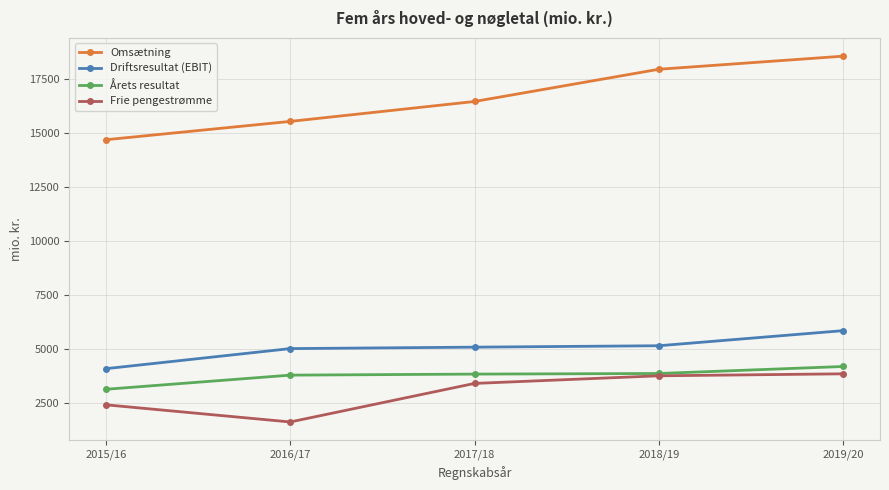

Read the Omsætning value at 2015/16, to the nearest 100.

14700